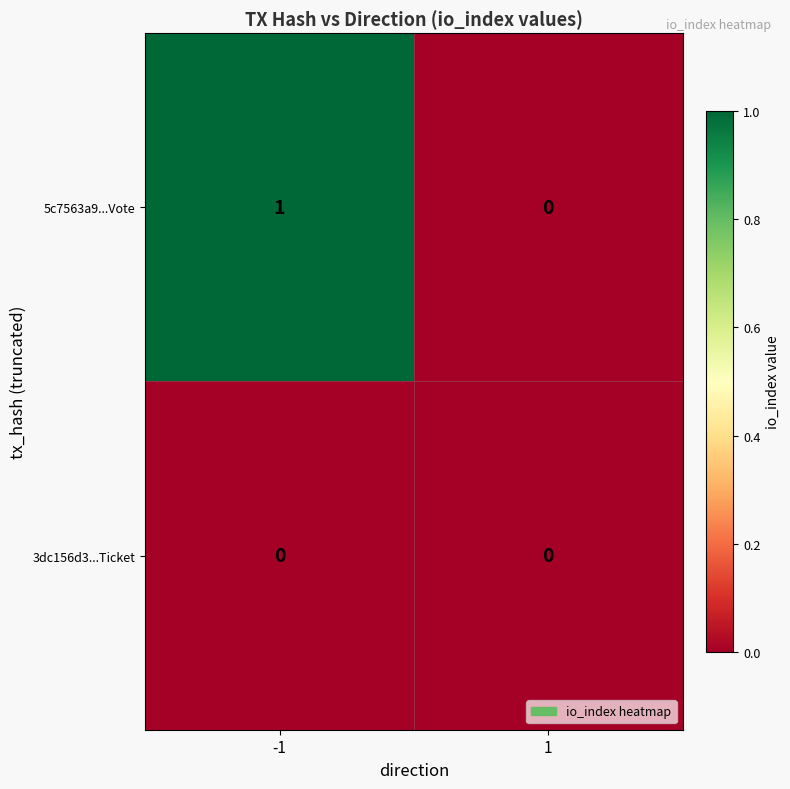

Which series has the largest total across all categories?

5c7563a9...Vote